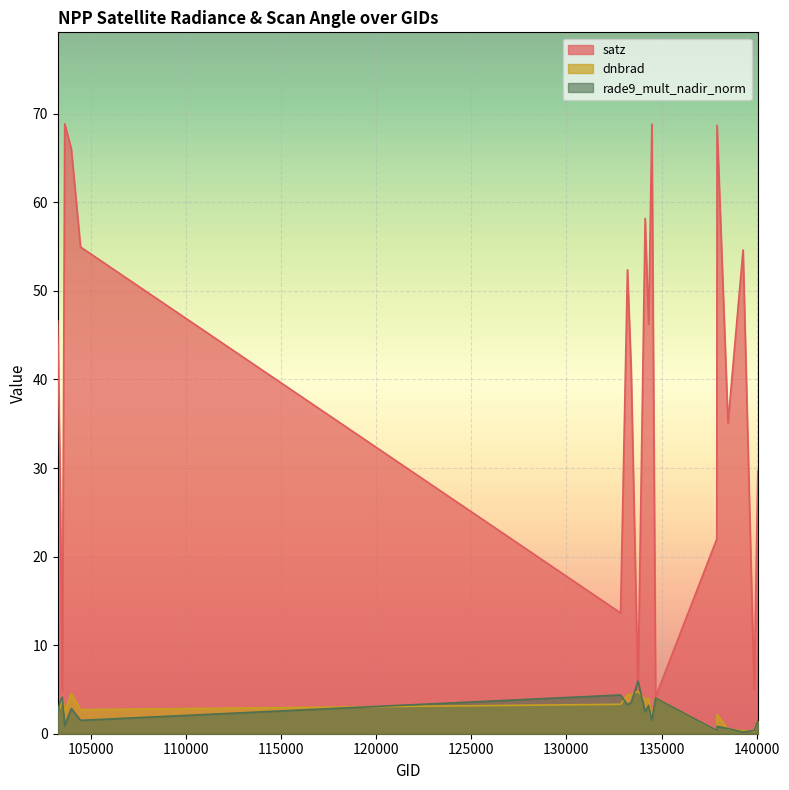

At which label is satz closest to 36?

138492